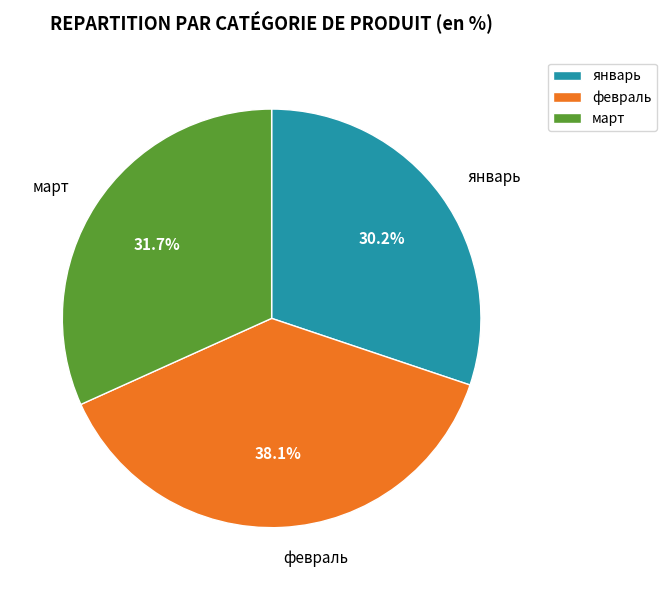

Which category has the biggest portion of the pie?

февраль